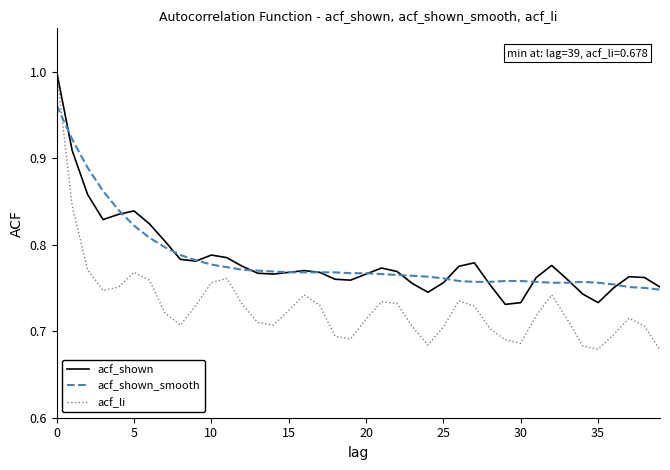

Does the chart display data point markers on the line(s)?

No